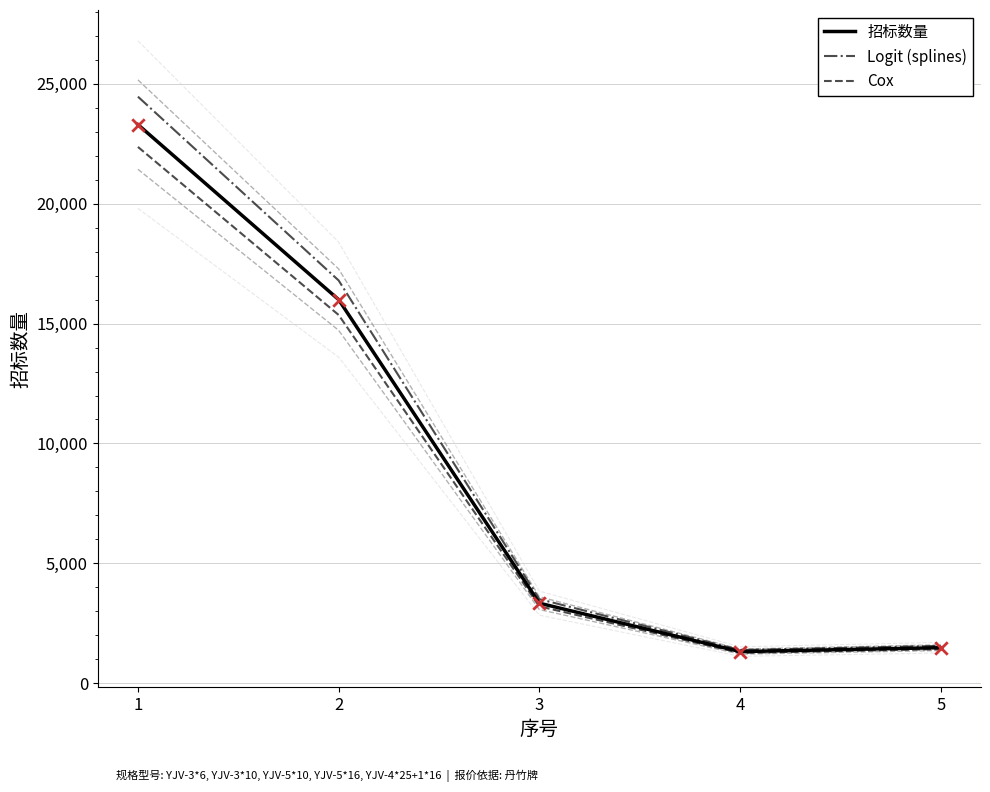

Which series has the largest total across all categories?

Logit (splines)